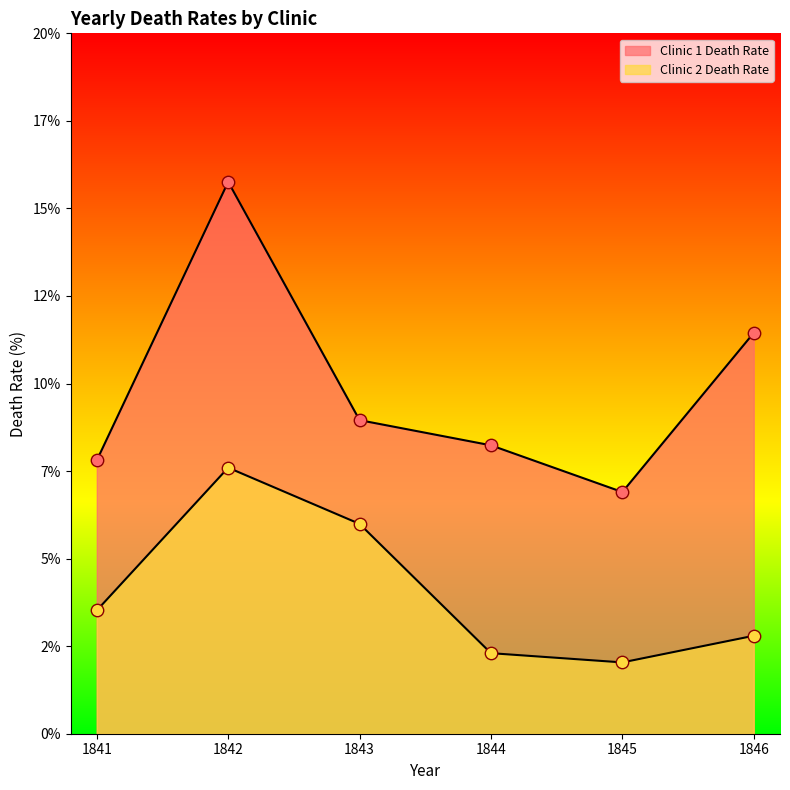

At which category is the sum across all series the highest?

1842